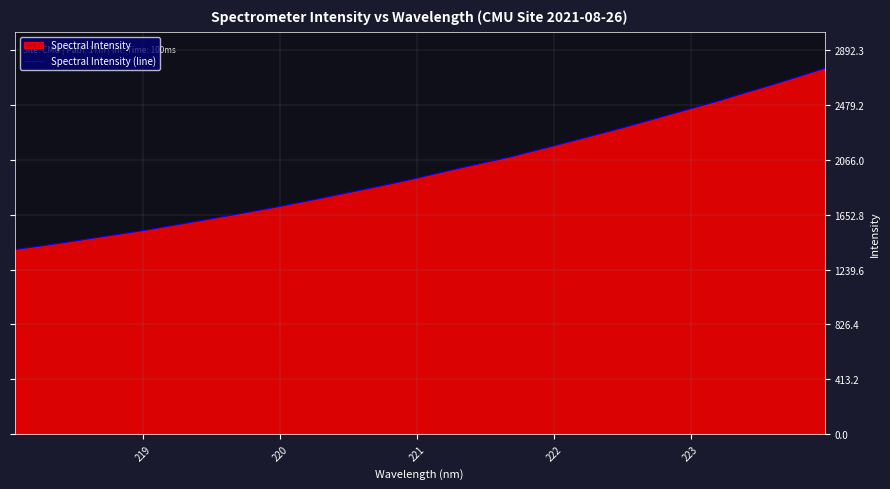

What is the minimum value shown in the chart?

1390.5